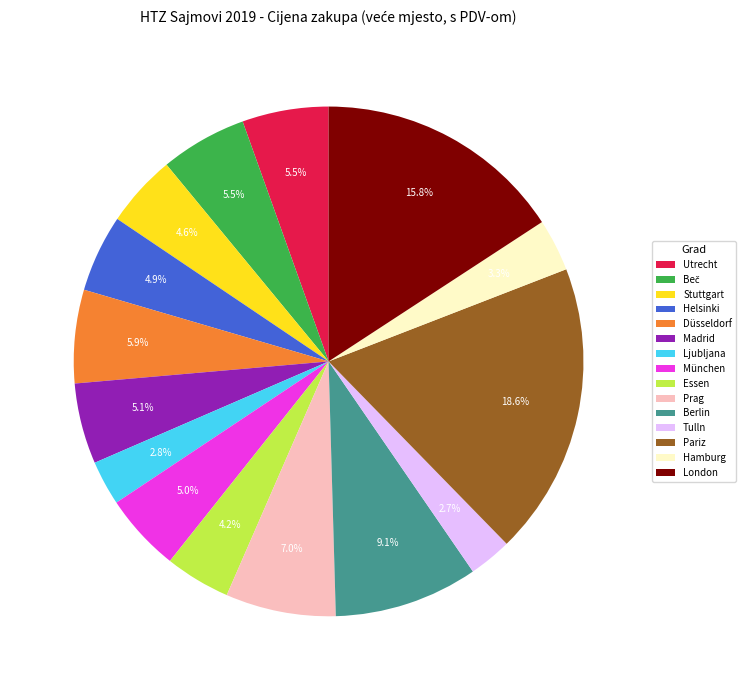

Combined, do Madrid and Prag account for over 50%?

No